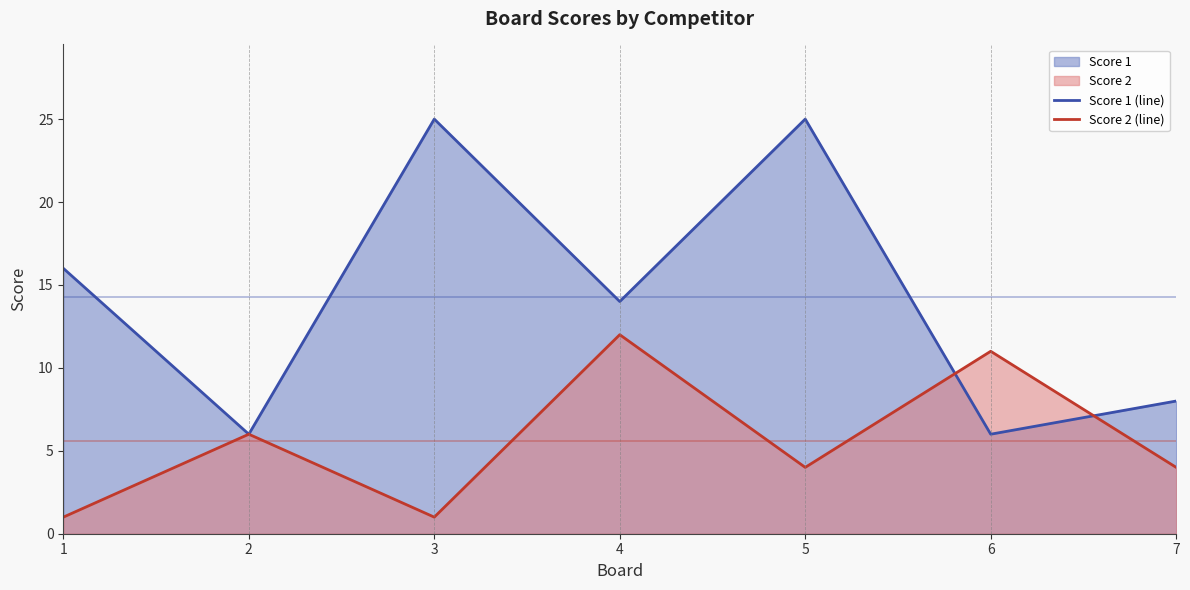

Which has a higher value, 1 or 2?

1